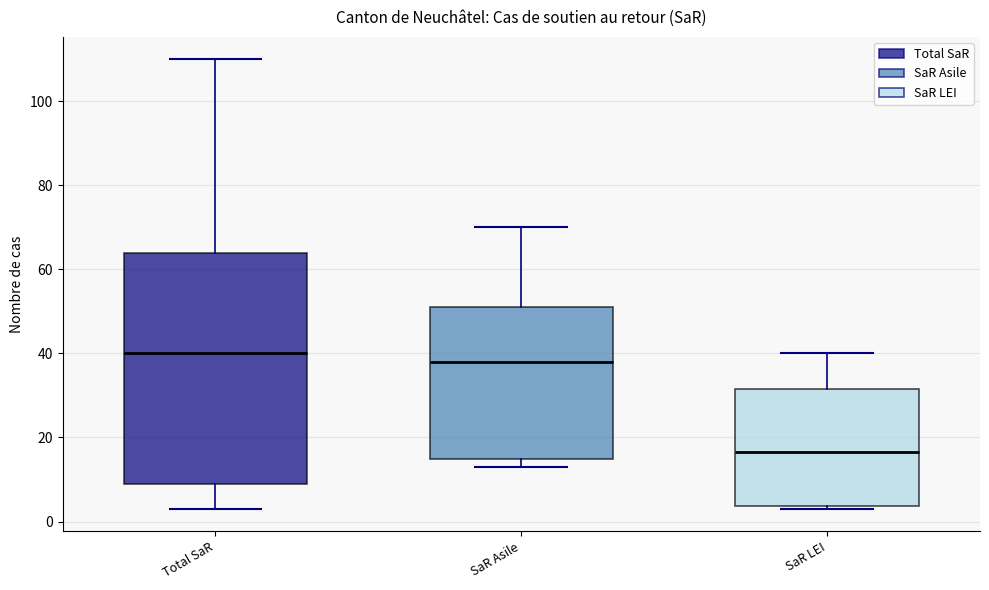

Where does the upper whisker of the box for SaR Asile end on the y-axis? The values are not printed on the chart, so give them approximately, as read against the axis.

70